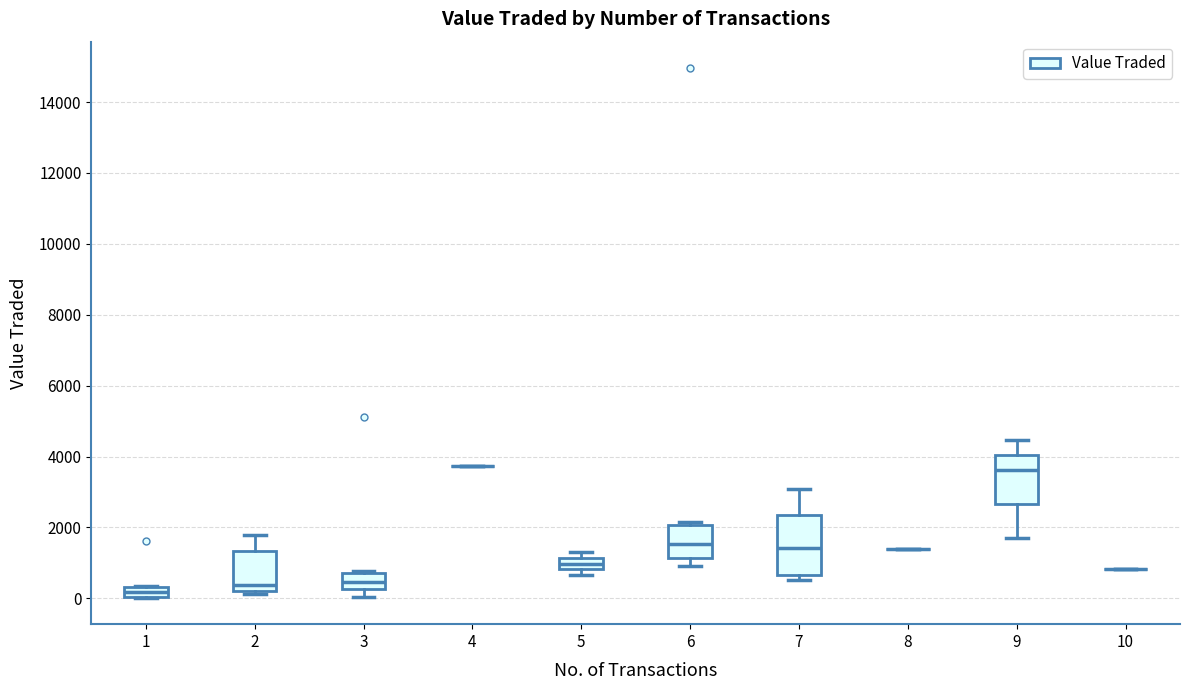

Which box is the tallest, from its lower edge to its upper edge?

7